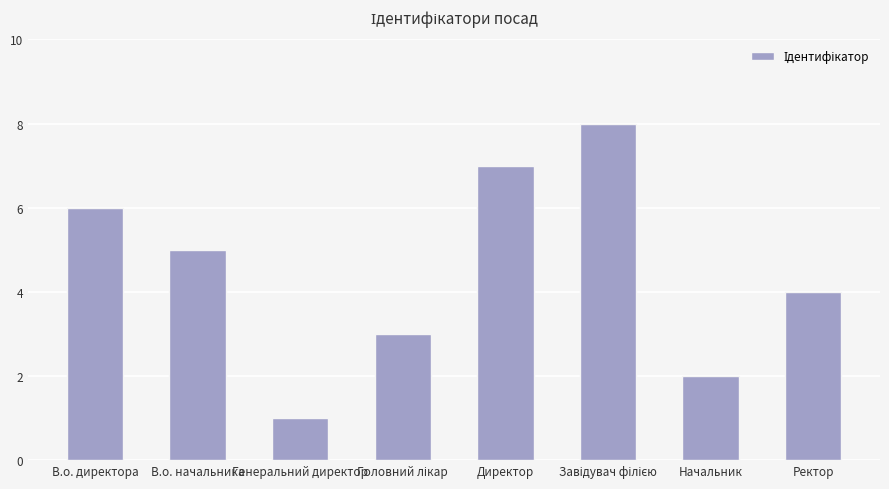

Are the bars grouped side by side (vs. stacked)?

No